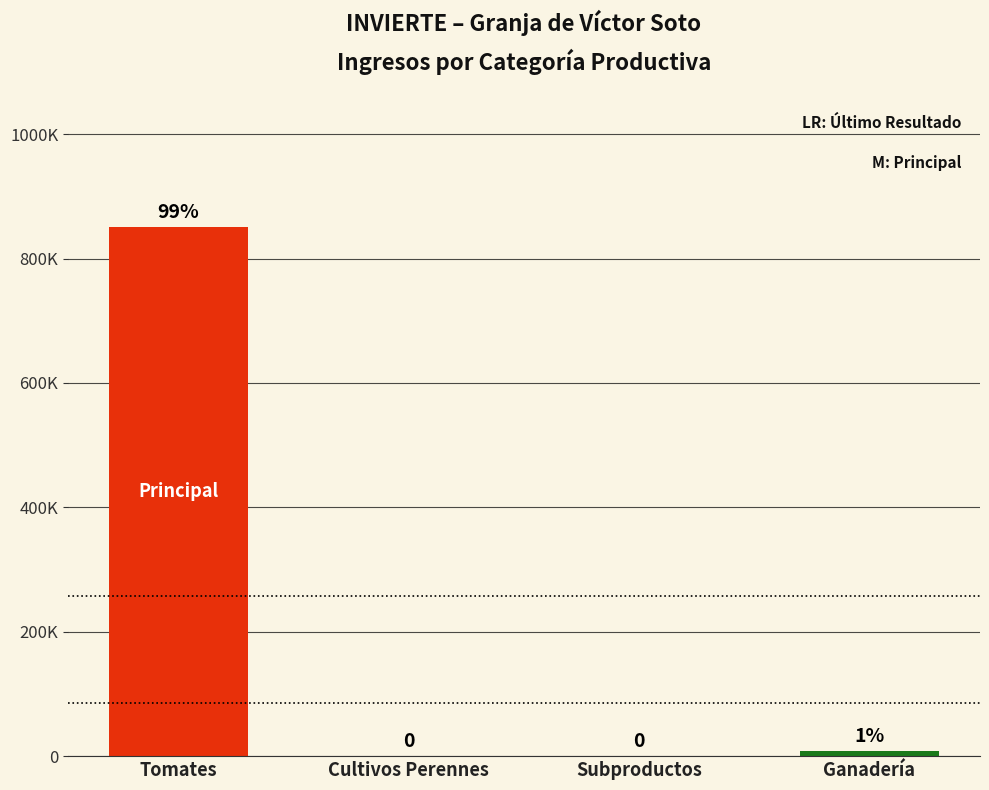

How many bars are there in total?

4